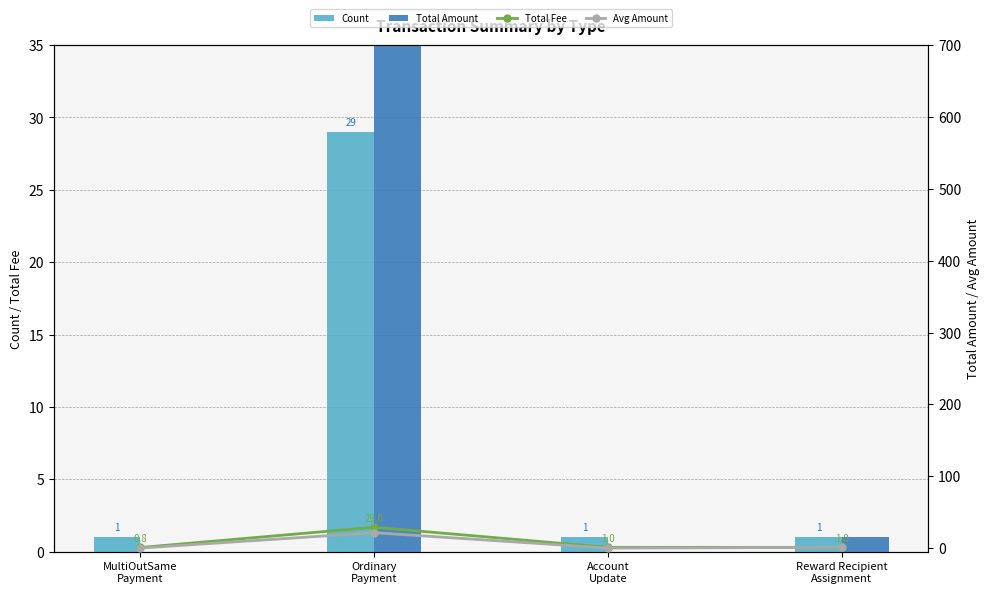

How many positive values does the Total Amount series have?

3